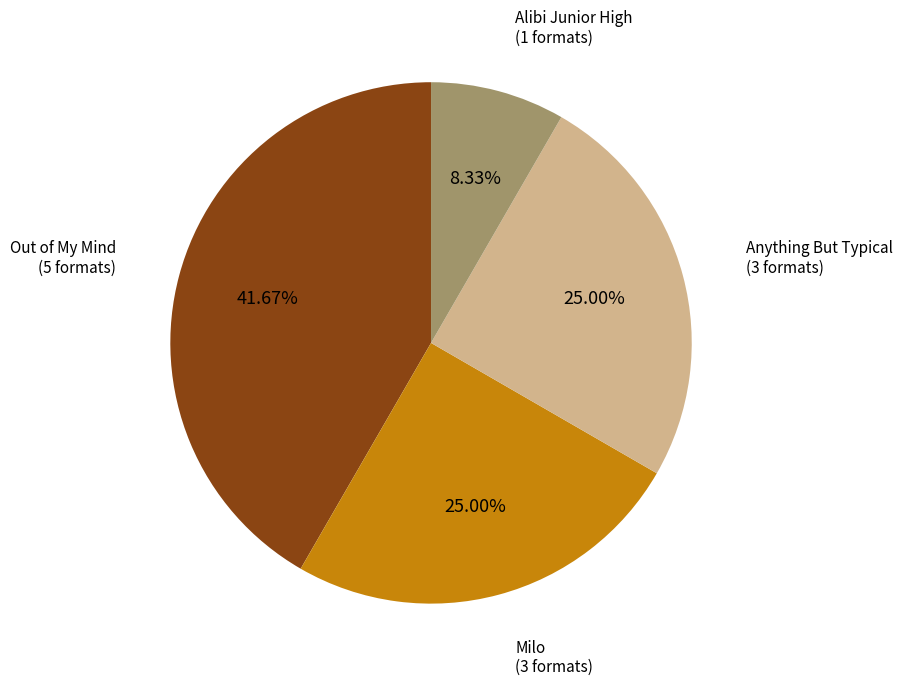

Does any single category account for the majority?

No